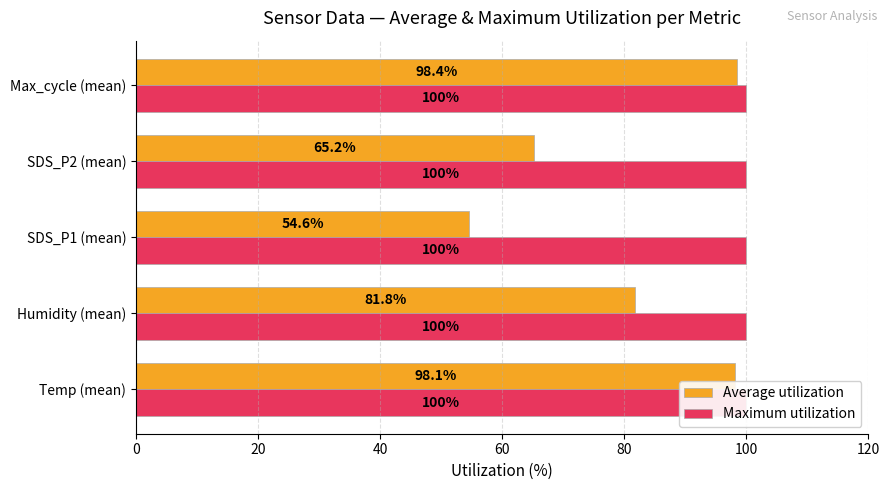

True or false: Average utilization has a value of 98.1 at Temp (mean).

True